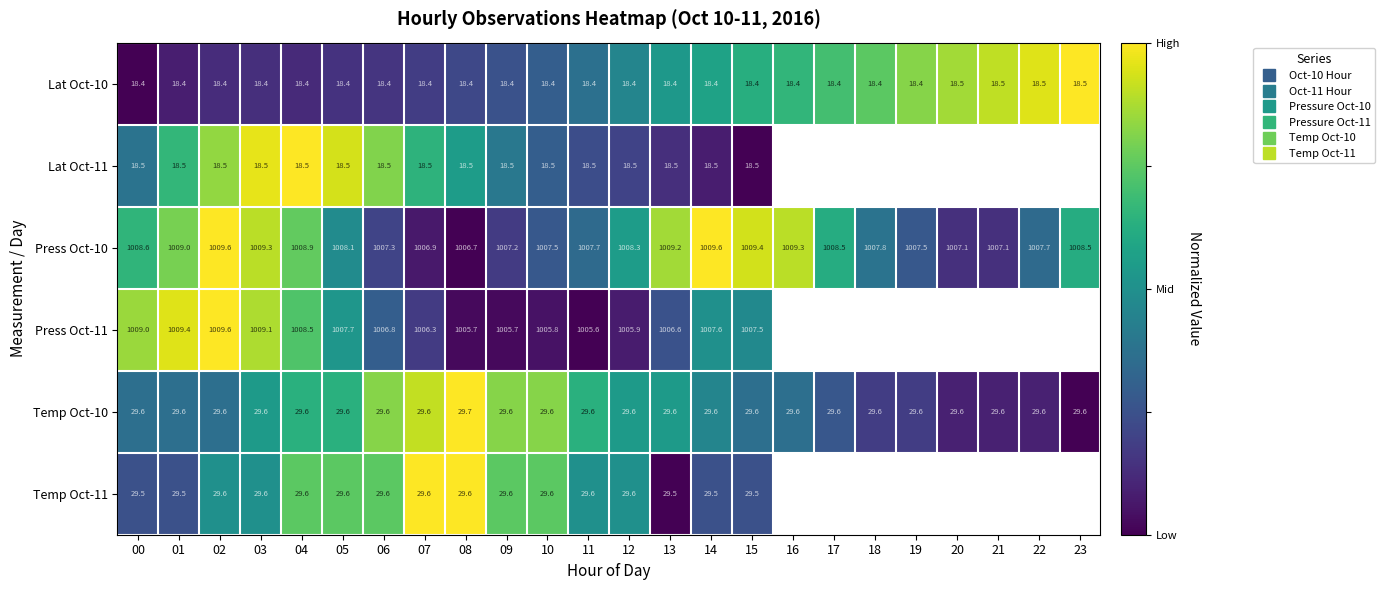

Which category has the lowest value across all series?

00